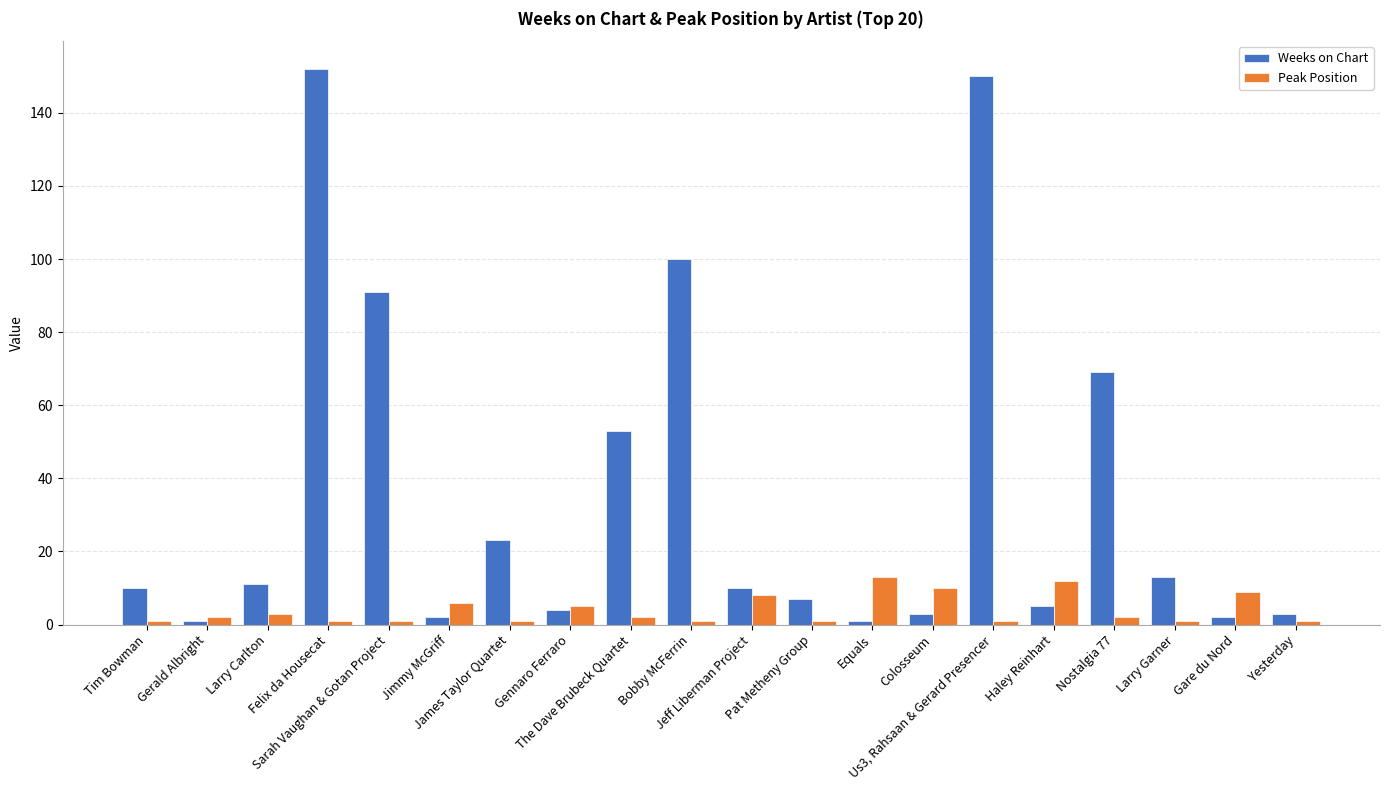

What is the difference between the highest and lowest values at Felix da Housecat?

151